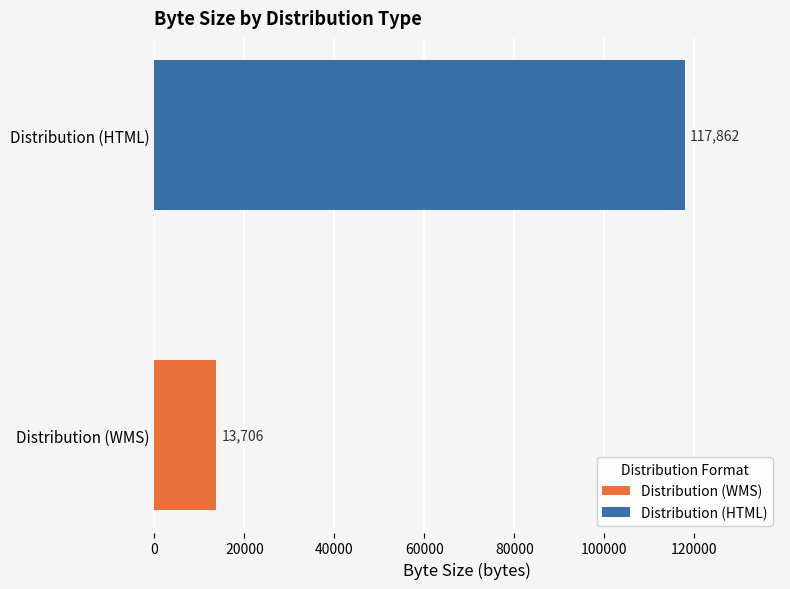

Rank the series by their maximum value, from lowest to highest.

Distribution (WMS), Distribution (HTML)